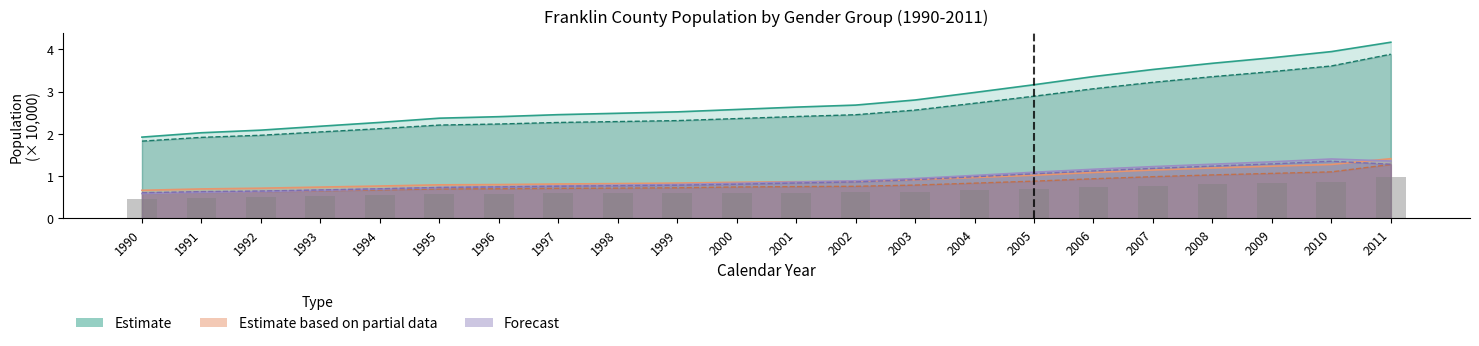

The chart shows a value of 0.6 at 2008. True or false?

False